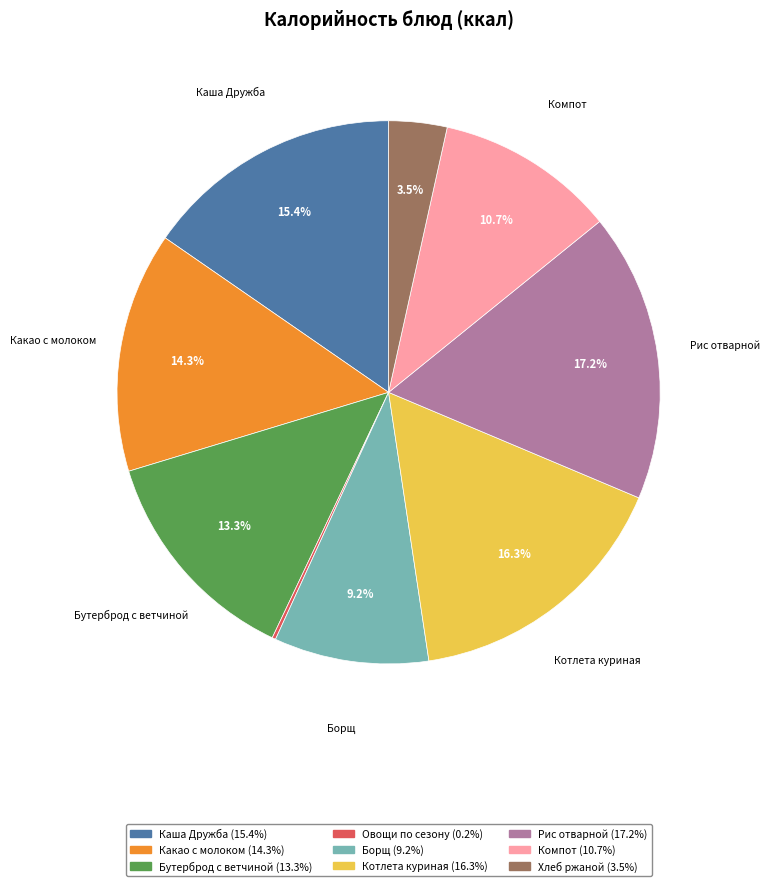

Does any single category account for the majority?

No